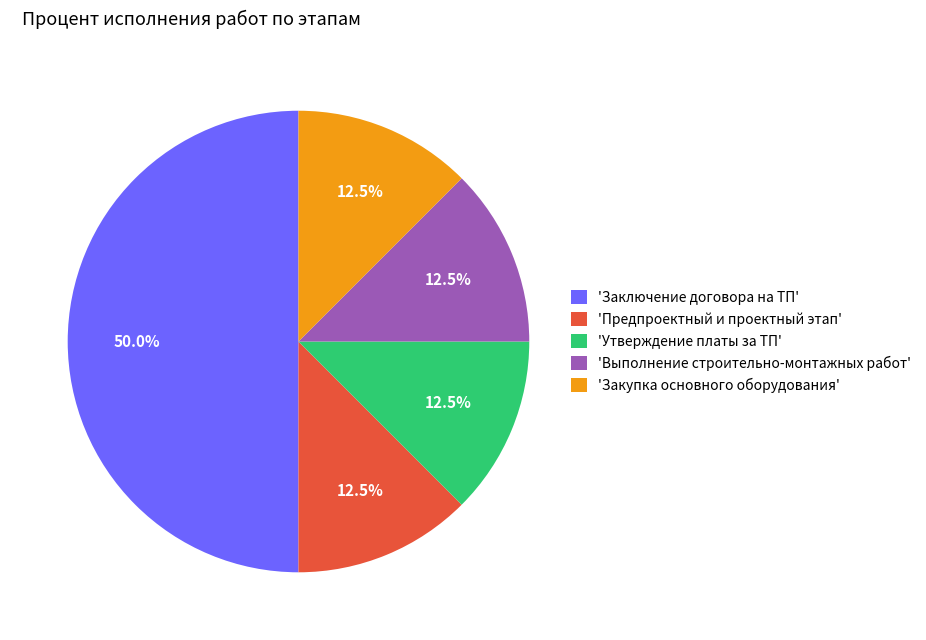

How much of the chart is everything except 'Заключение договора на ТП'?

50.0%